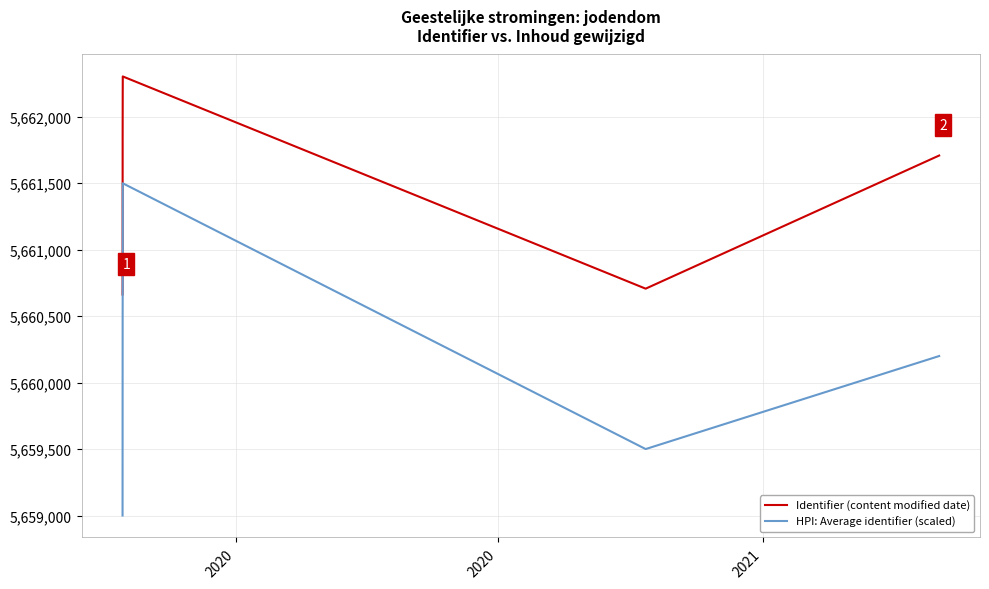

List the series in order of their overall mean, highest first.

Identifier (content modified date), HPI: Average identifier (scaled)